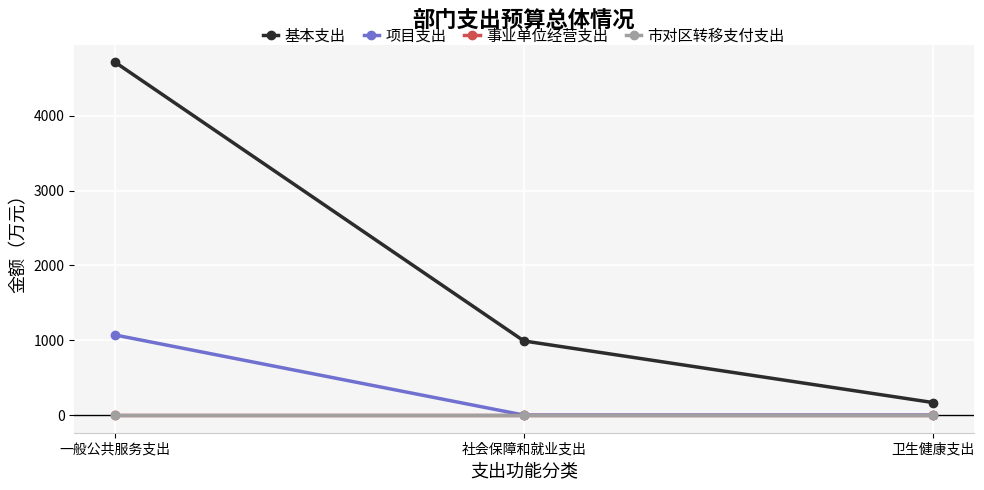

Does the chart have visible grid lines?

Yes